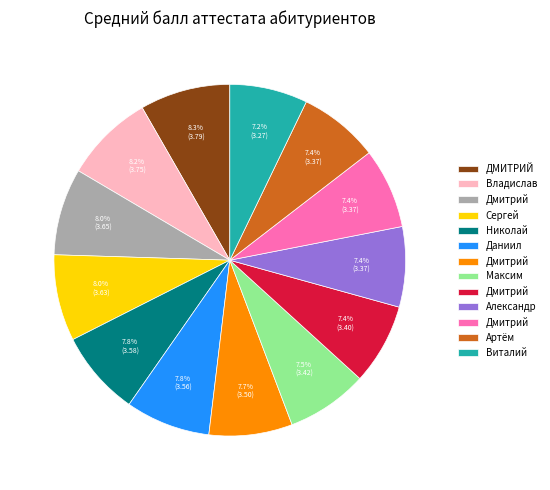

Does any single category account for the majority?

No